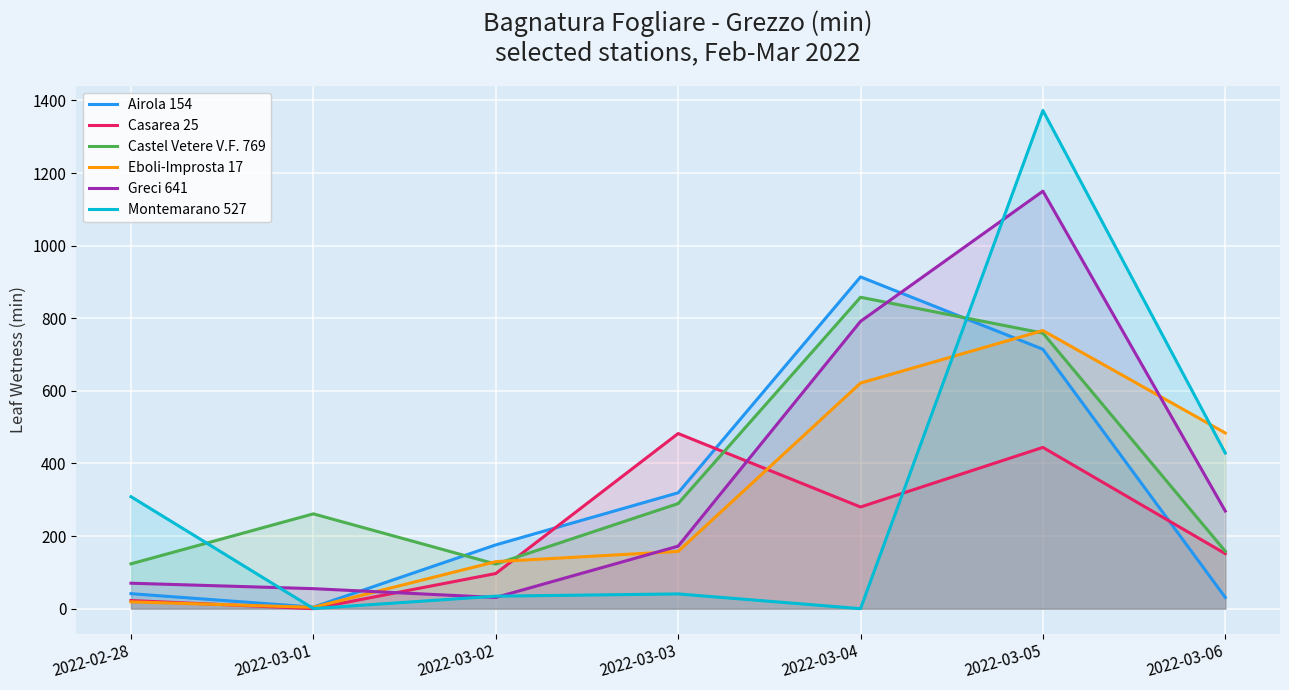

What are all the series names shown in the legend?

Airola 154, Casarea 25, Castel Vetere V.F. 769, Eboli-Improsta 17, Greci 641, Montemarano 527